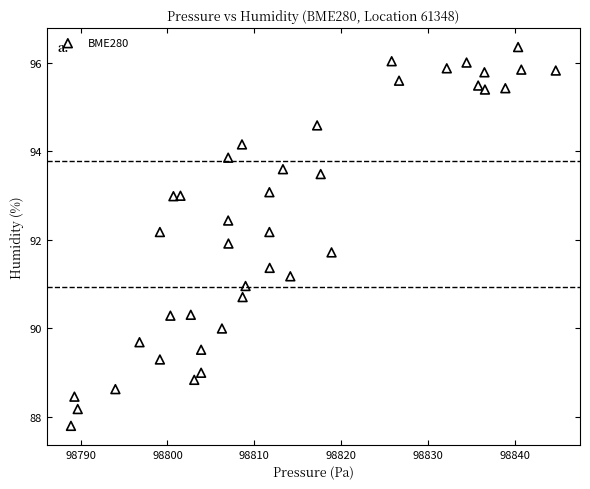

What is the range of Y values (max minus min)?

8.6